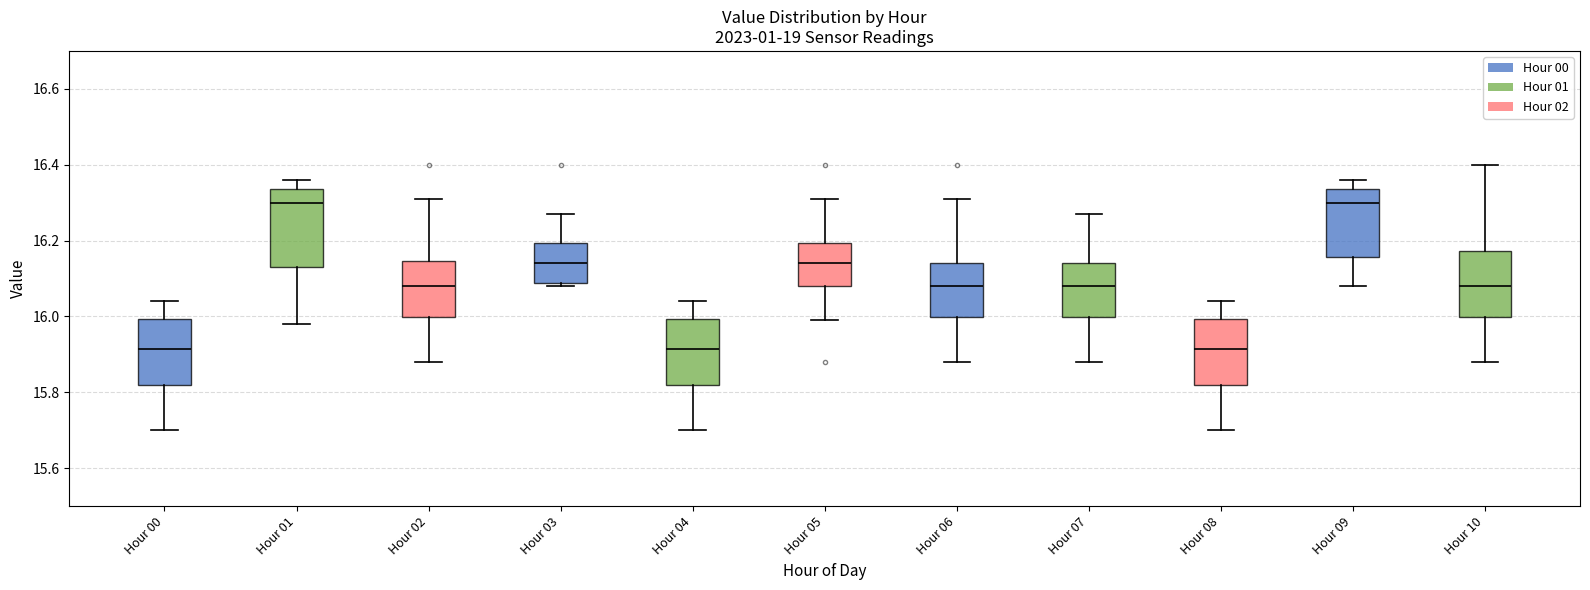

Reading left to right, transcribe this box plot: for each box, give where its median line is, the range the box spans, and where its two whiskers end, as read against the y-axis. The values are not printed on the chart, so give them approximately, as read against the axis.

Hour 00: median 15.92, box 15.82 to 16.00, whiskers 15.70 to 16.04
Hour 01: median 16.30, box 16.14 to 16.34, whiskers 15.98 to 16.36
Hour 02: median 16.08, box 16.00 to 16.14, whiskers 15.88 to 16.32
Hour 03: median 16.14, box 16.08 to 16.20, whiskers 16.08 (just below the box's lower edge) to 16.28
Hour 04: median 15.92, box 15.82 to 16.00, whiskers 15.70 to 16.04
Hour 05: median 16.14, box 16.08 to 16.20, whiskers 16.00 to 16.32
Hour 06: median 16.08, box 16.00 to 16.14, whiskers 15.88 to 16.32
Hour 07: median 16.08, box 16.00 to 16.14, whiskers 15.88 to 16.28
Hour 08: median 15.92, box 15.82 to 16.00, whiskers 15.70 to 16.04
Hour 09: median 16.30, box 16.16 to 16.34, whiskers 16.08 to 16.36
Hour 10: median 16.08, box 16.00 to 16.18, whiskers 15.88 to 16.40